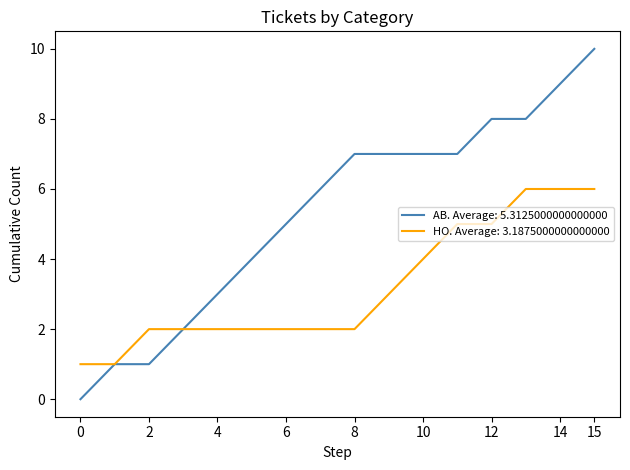

Which series has the widest spread of values?

AB. Average: 5.3125000000000000